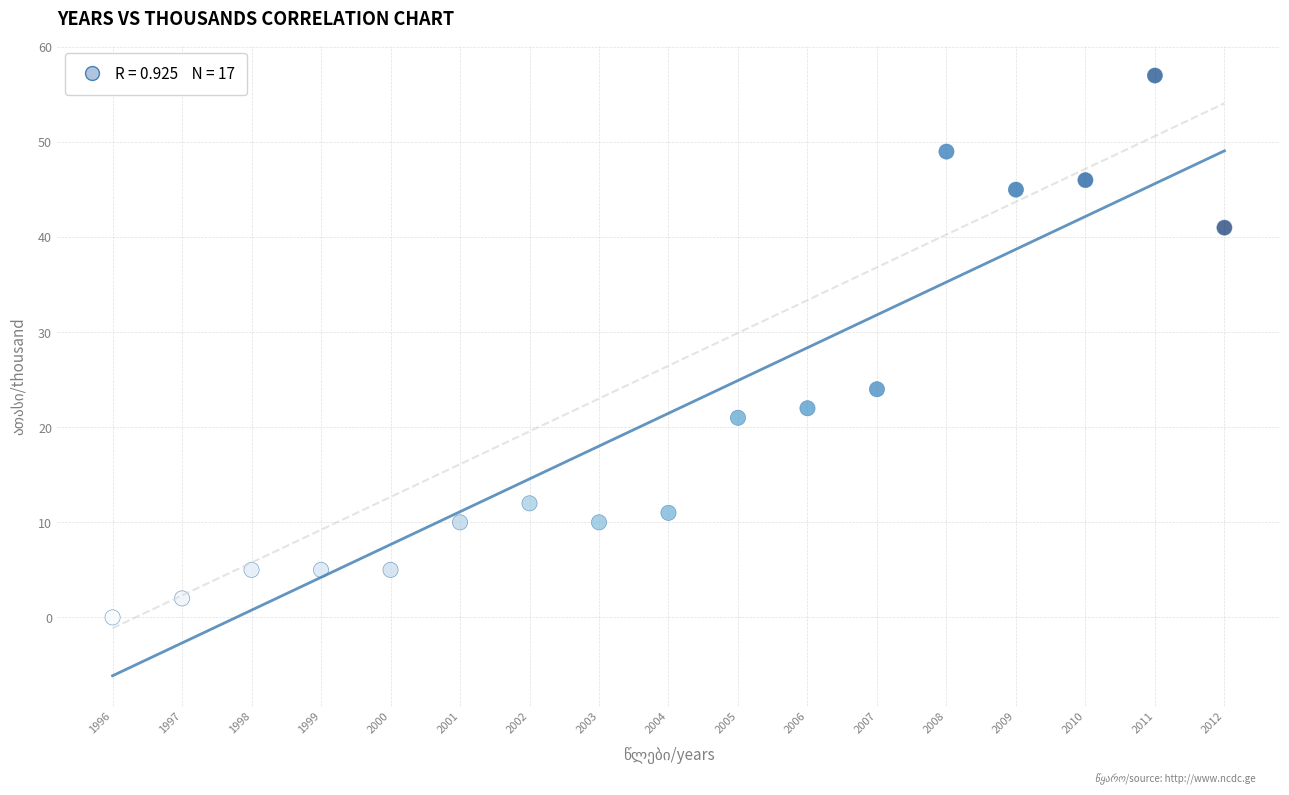

What is the range of Y values (max minus min)?

57